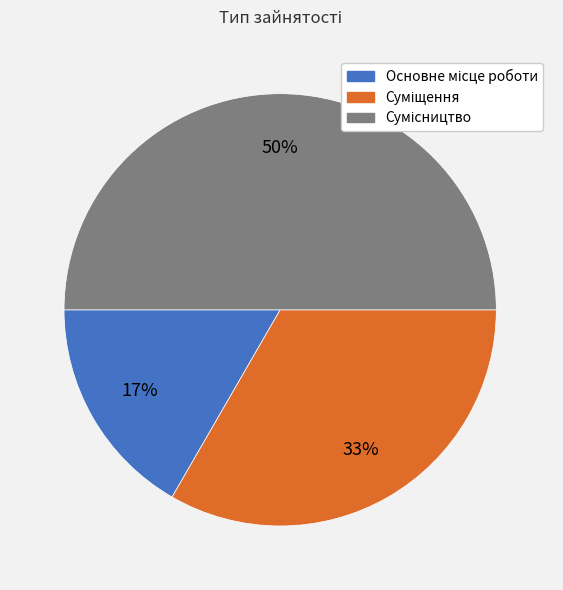

To the nearest percent, what is the difference between the largest and smallest slice percentages?

33%